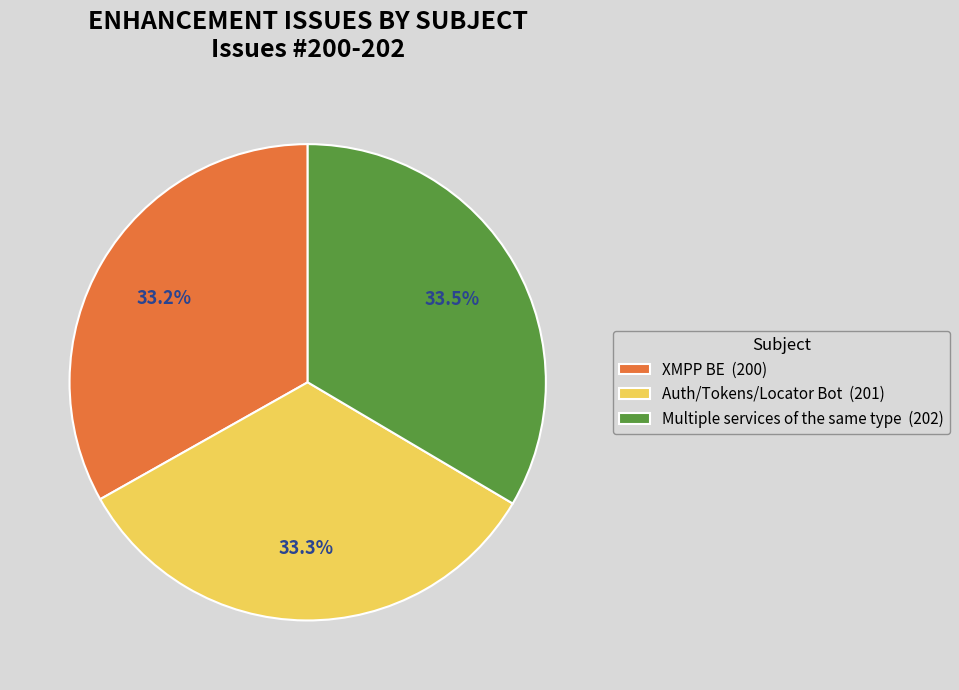

What percentage do Auth/Tokens/Locator Bot and Multiple services of the same type together represent?

66.8%